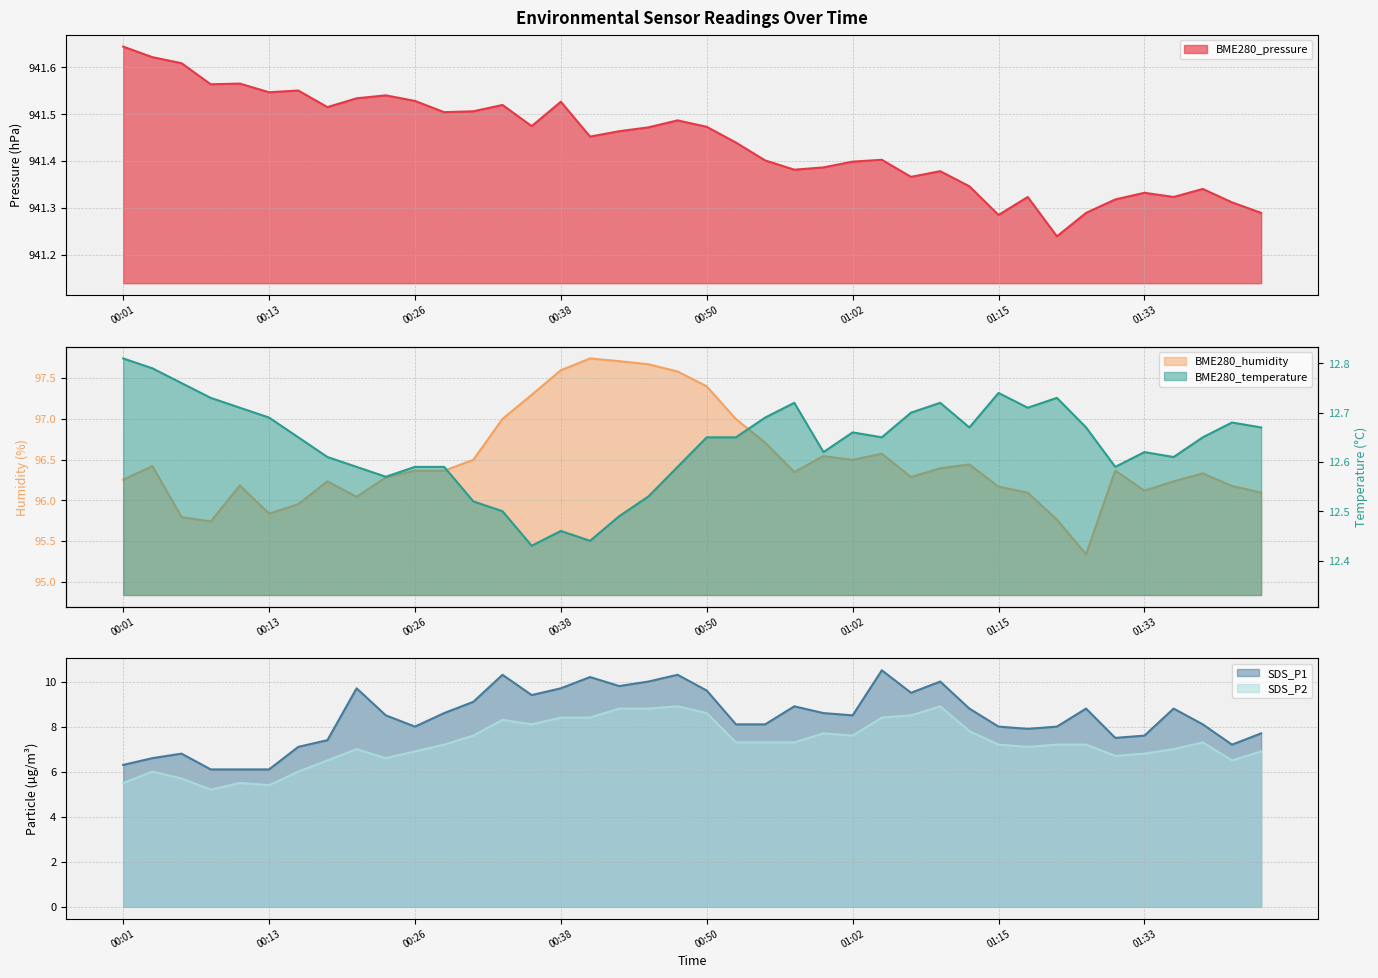

True or false: BME280_humidity and BME280_pressure cross at least once.

False